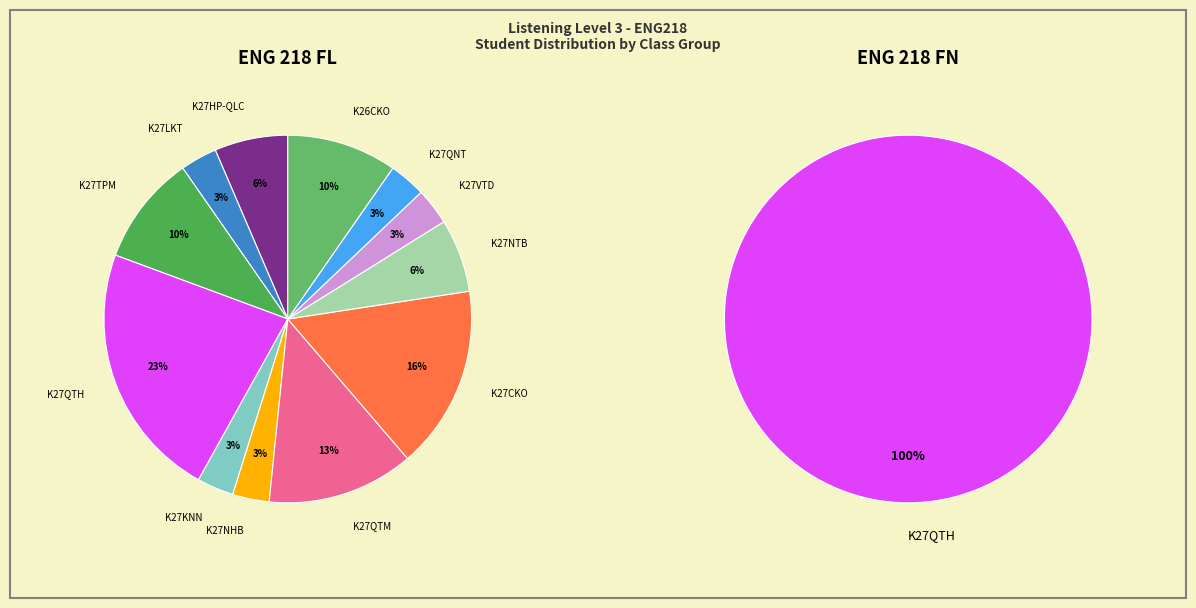

How much of the chart is everything except K27NHB?

96.8%